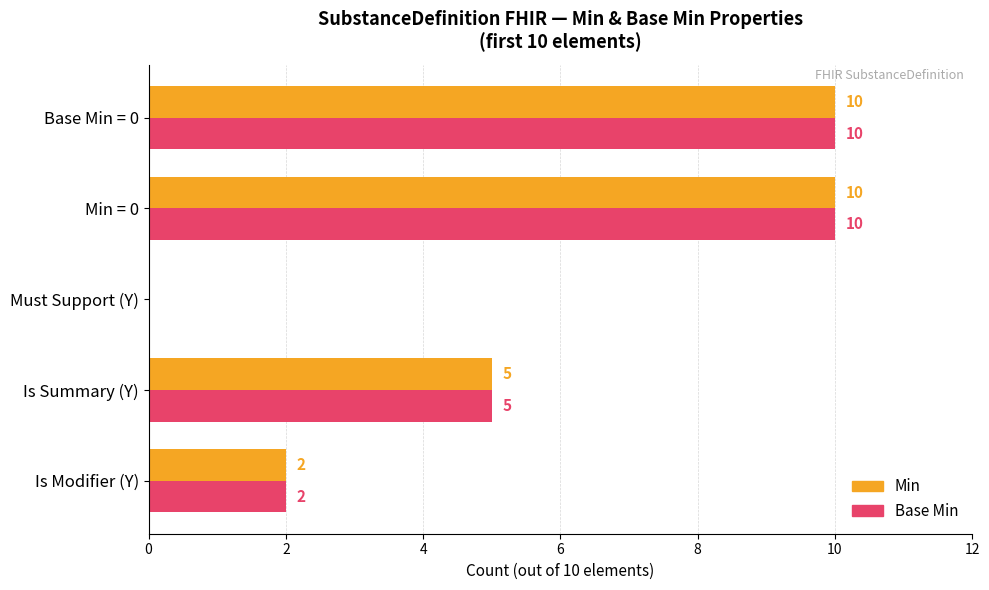

What is the maximum value for Min?

10